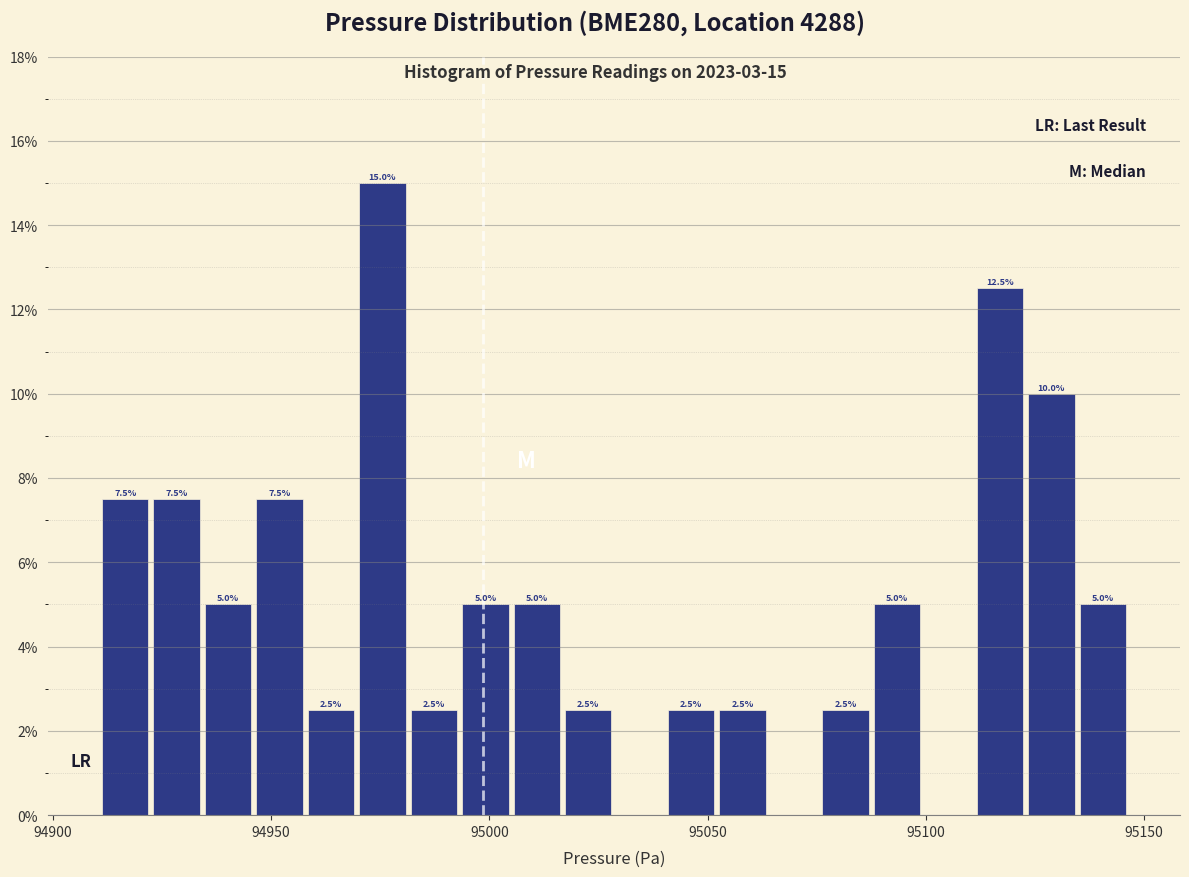

Around what value on the x-axis is the tallest bar? Give the approximate position of its centre, as read against the axis.

94975